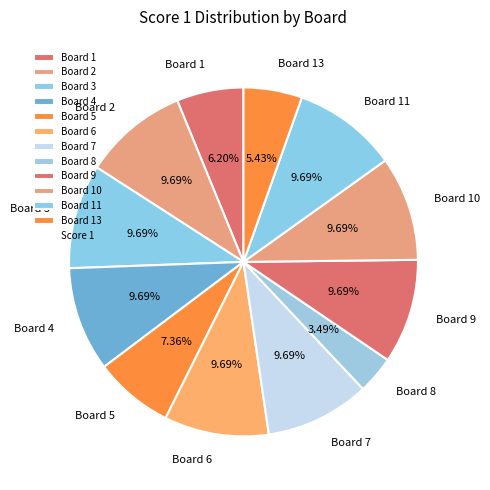

Does any single category account for the majority?

No